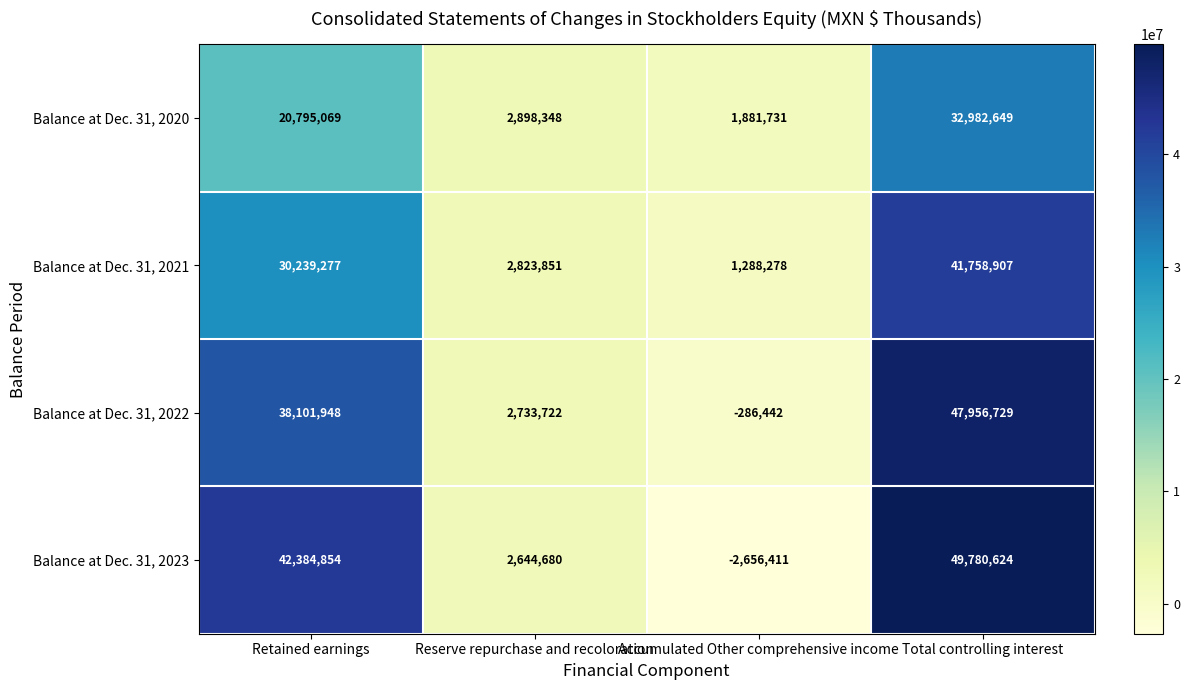

What is the sum of all Balance at Dec. 31, 2023 values?

92153747